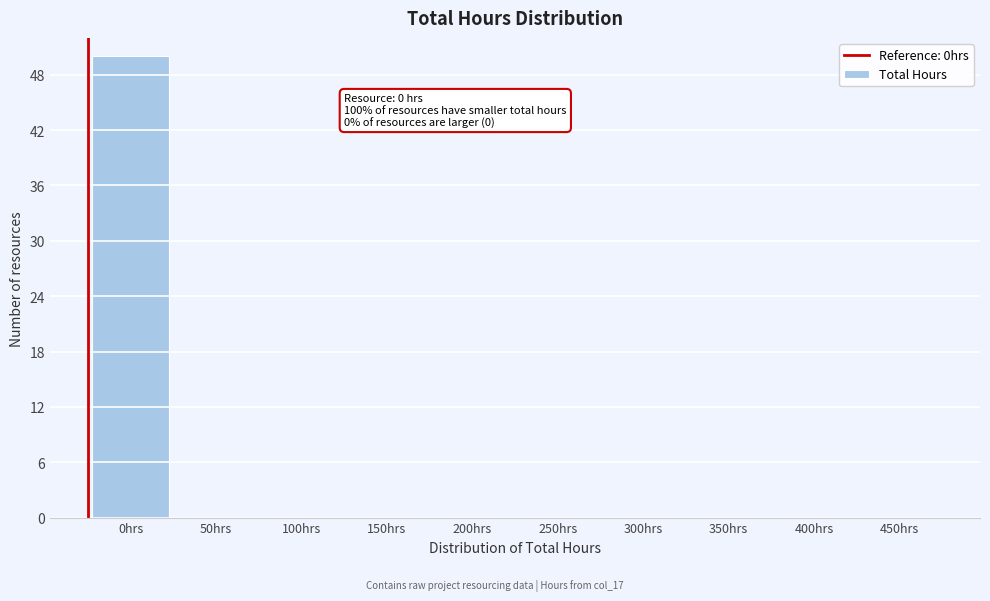

Reading left to right, extract all data points from this chart.

0hrs=50	50hrs=0	100hrs=0	150hrs=0	200hrs=0	250hrs=0	300hrs=0	350hrs=0	400hrs=0	450hrs=0